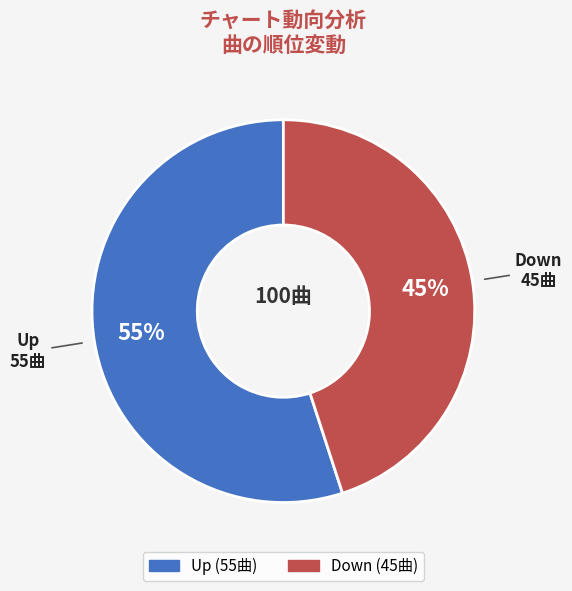

Count the number of slices in the pie.

2